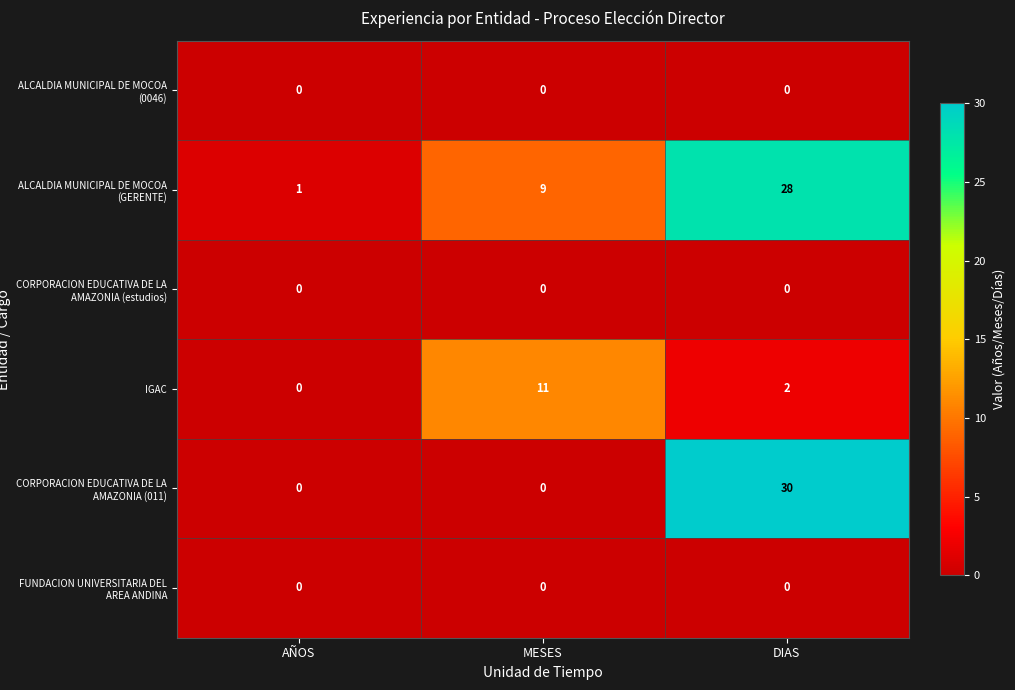

What is the difference between the highest and lowest values at MESES?

11